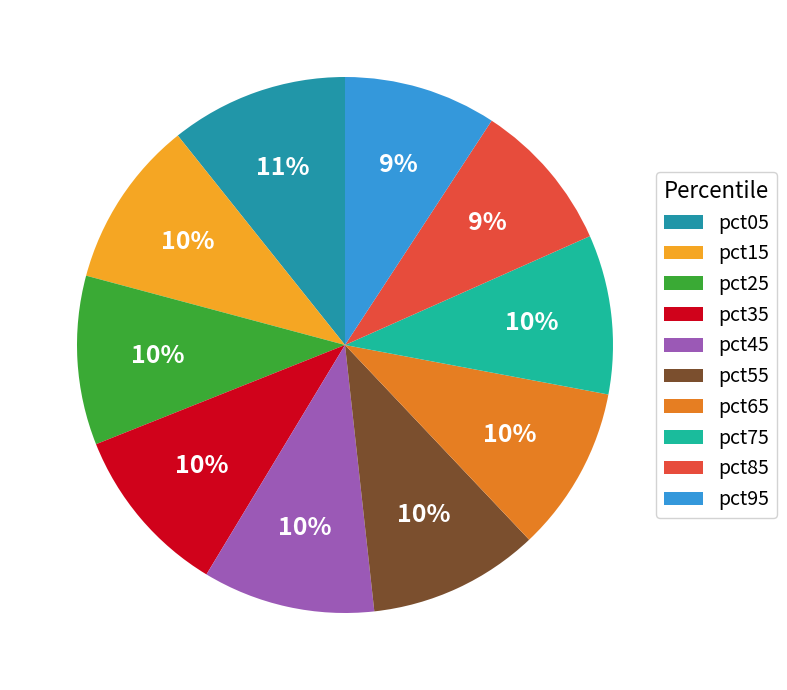

Does pct25 represent more than half of the total?

No